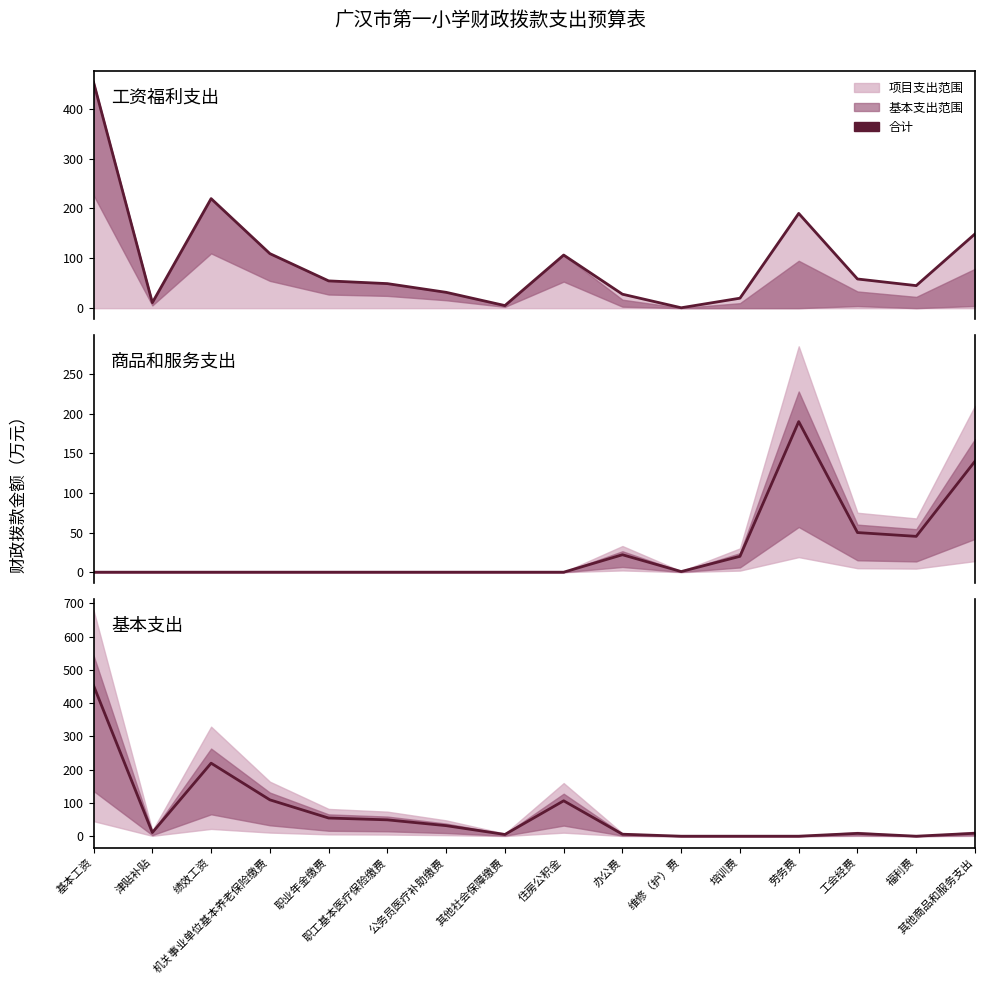

How many series are shown in this chart?

3